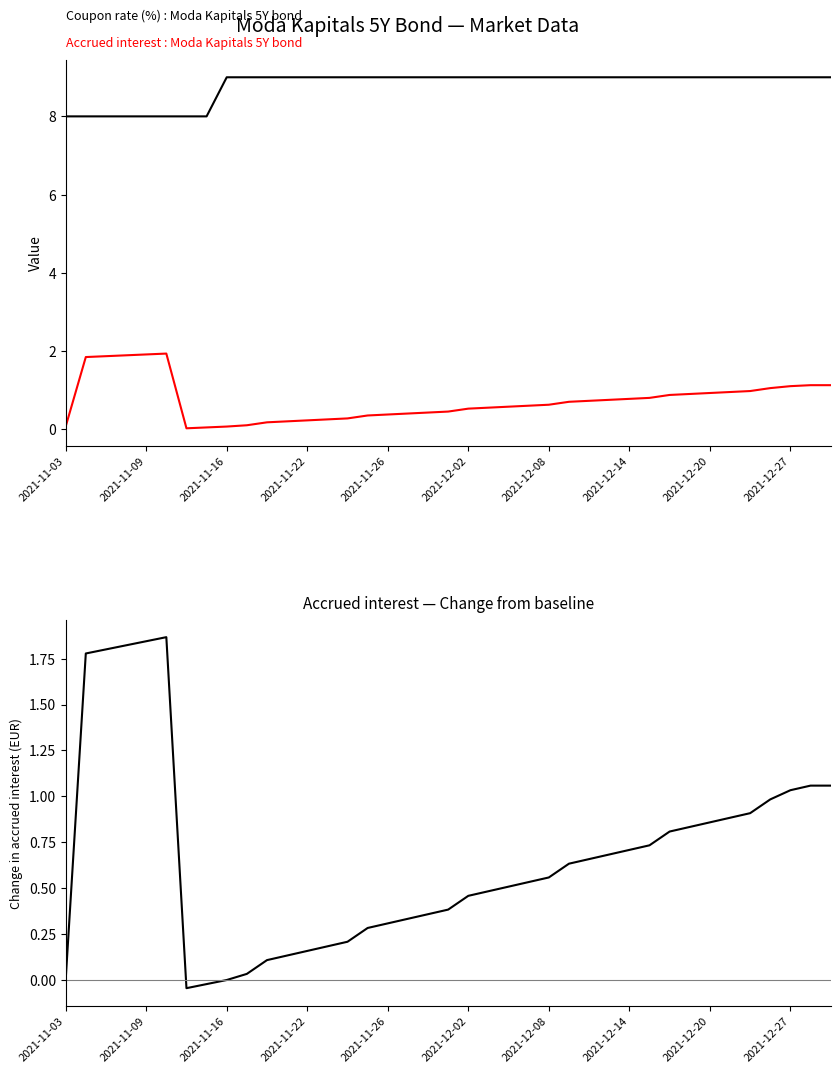

Which series has the largest total across all categories?

Coupon rate (%)